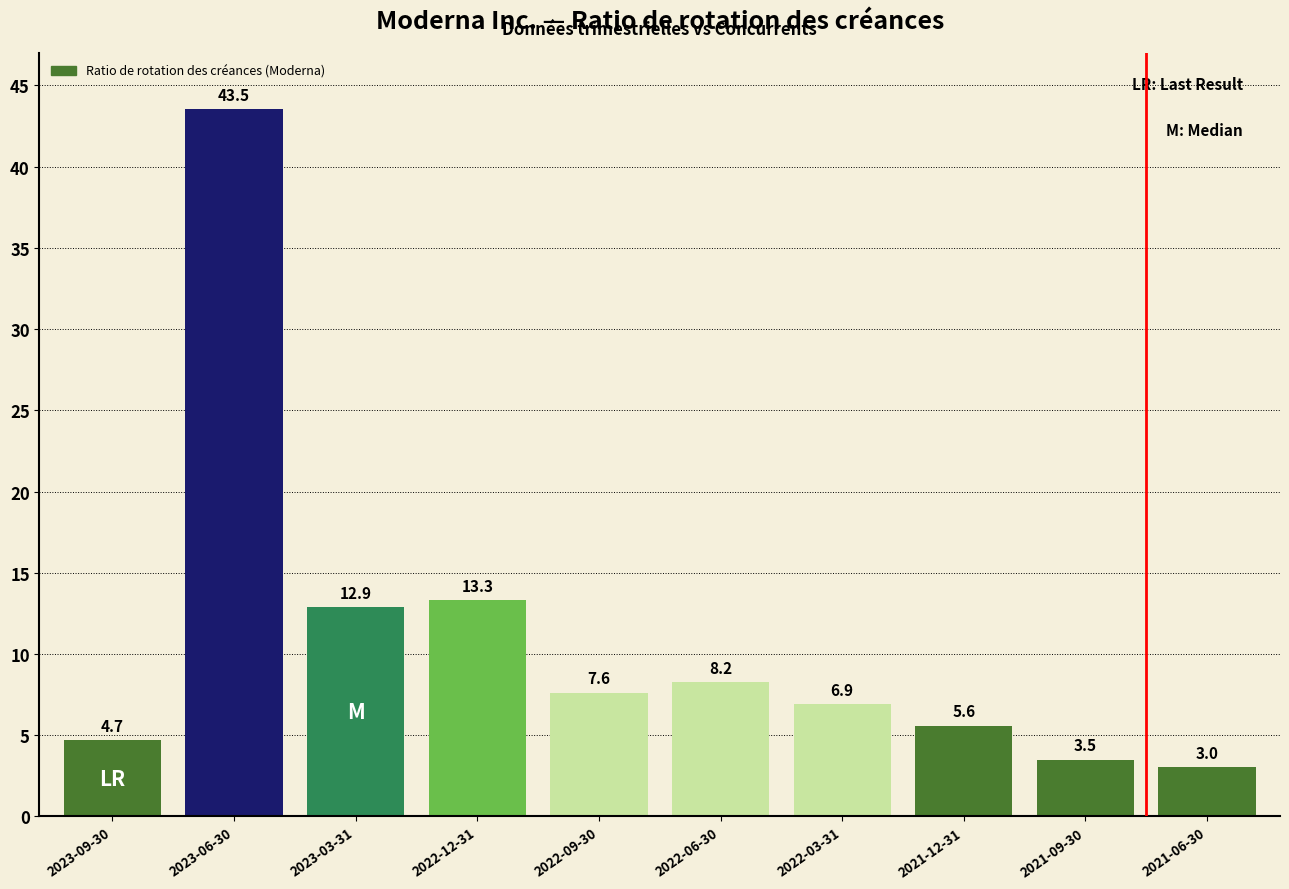

The value at 2022-12-31 is 13.3. True or false?

True